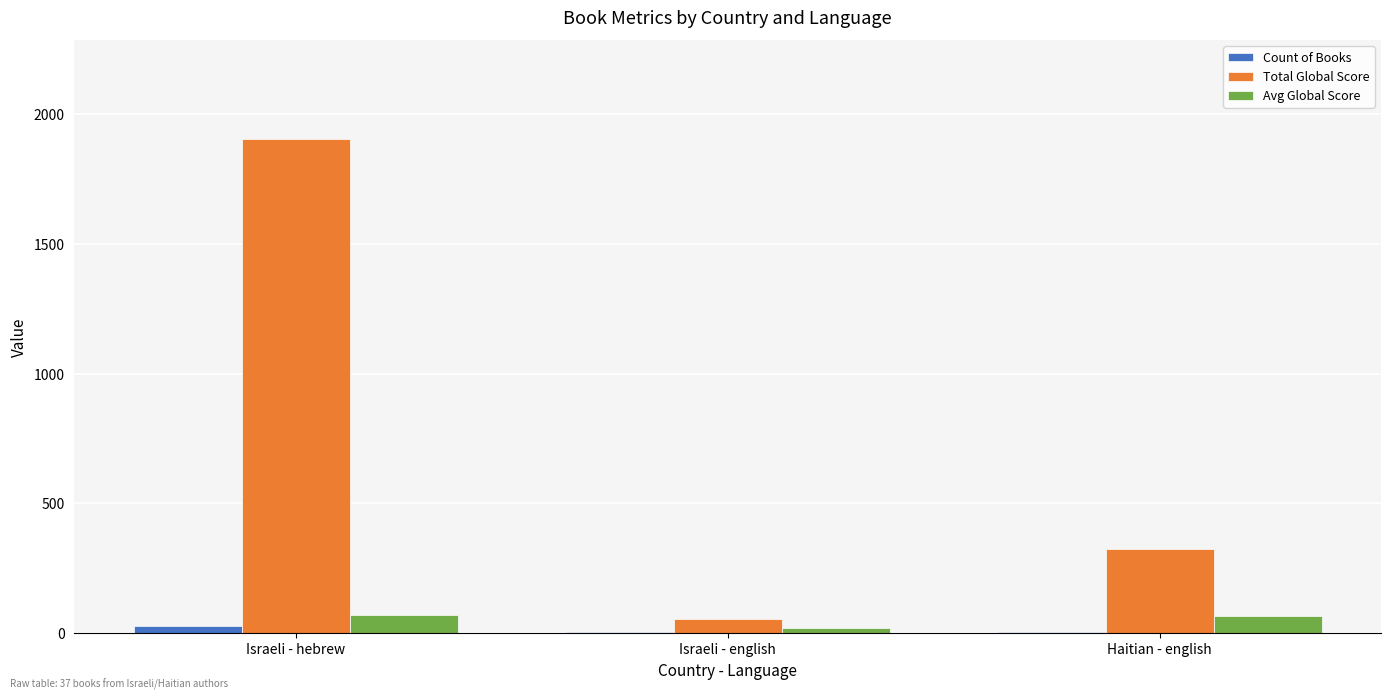

Between Israeli - english and Haitian - english, which series saw the biggest shift?

Total Global Score